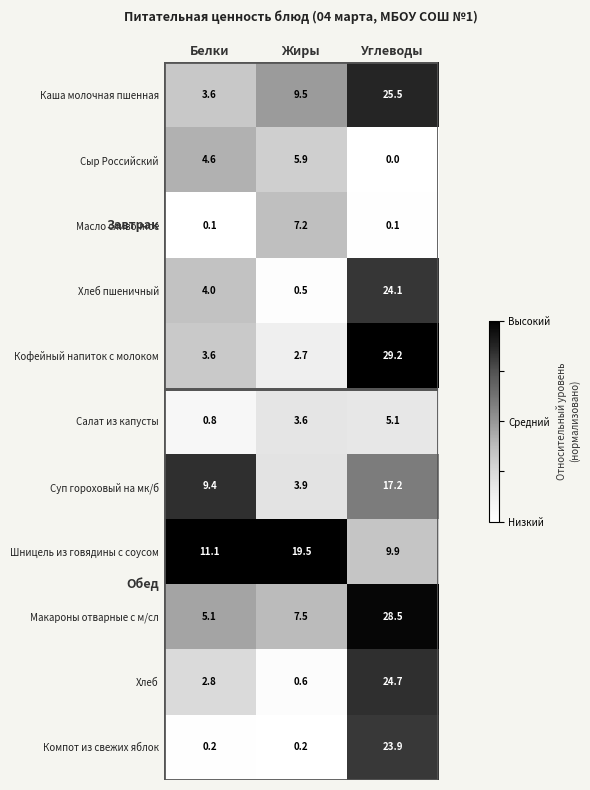

Which series has the widest spread of values?

Кофейный напиток с молоком